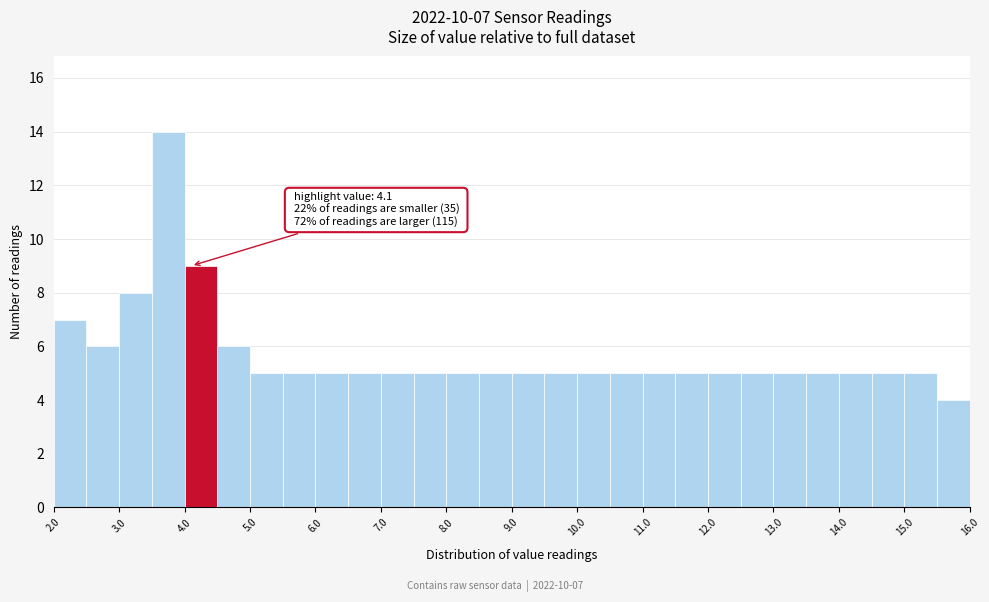

Which range on the x-axis has the tallest bar?

3.5 to 4.0